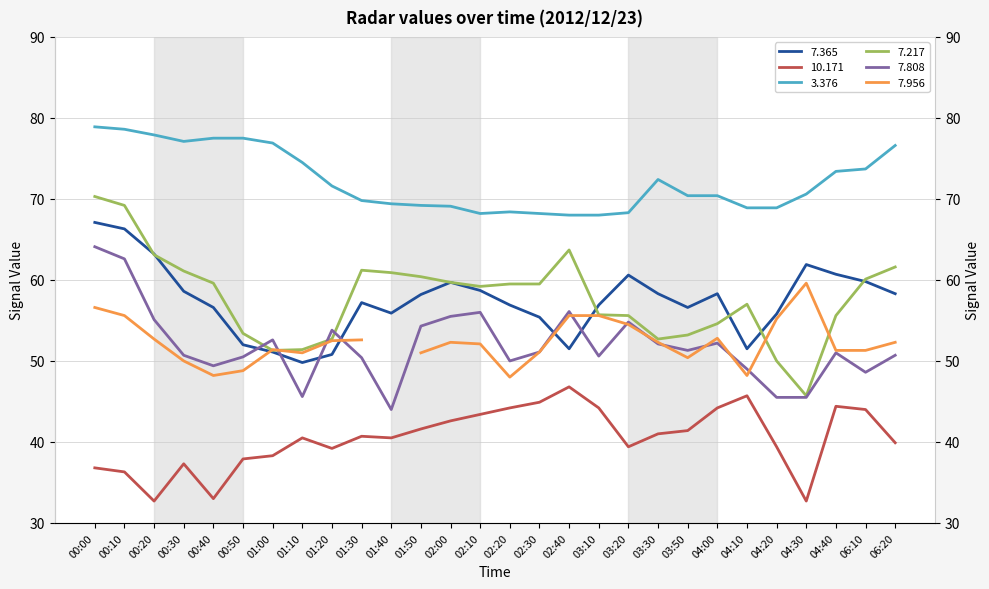

What is the difference between the maximum and minimum values in the  10.171 series?

14.1